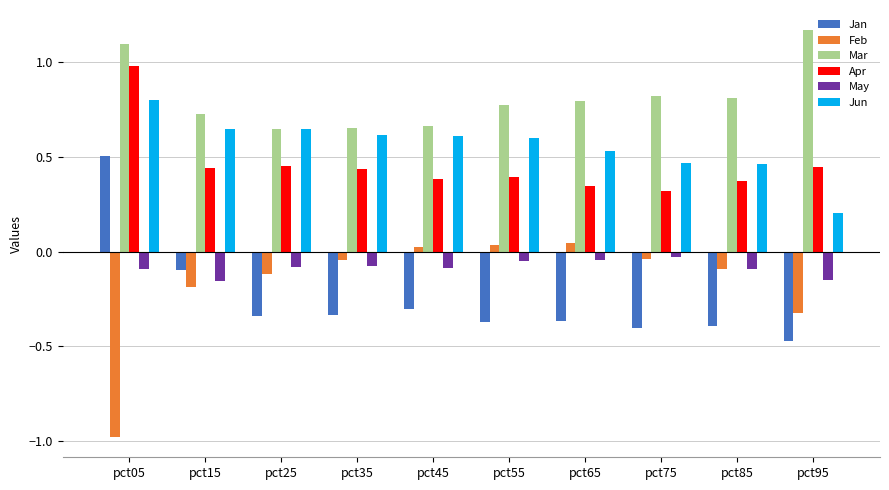

What is the sum of all Feb values?

-1.7